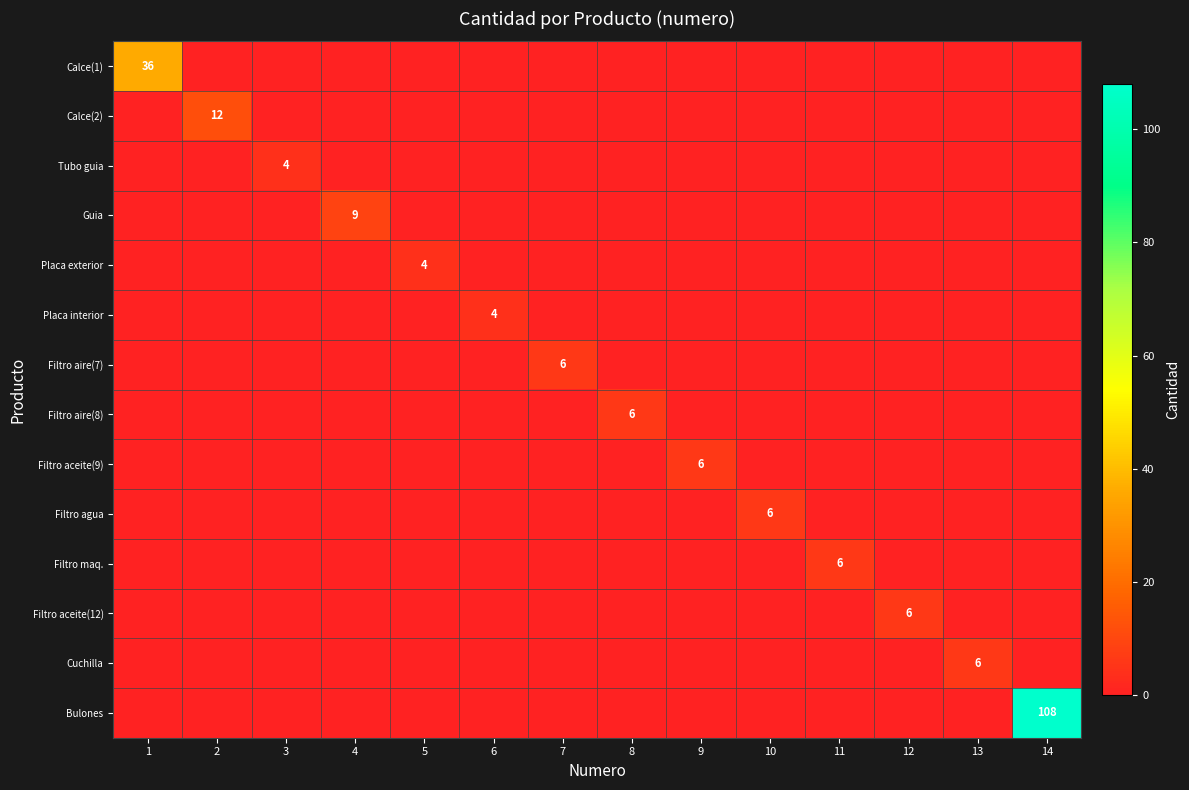

Rank the series by their maximum value, from highest to lowest.

Bulones, Calce(1), Calce(2), Guia, Filtro aire(7), Filtro aire(8), Filtro aceite(9), Filtro agua, Filtro maq., Filtro aceite(12), Cuchilla, Tubo guia, Placa exterior, Placa interior